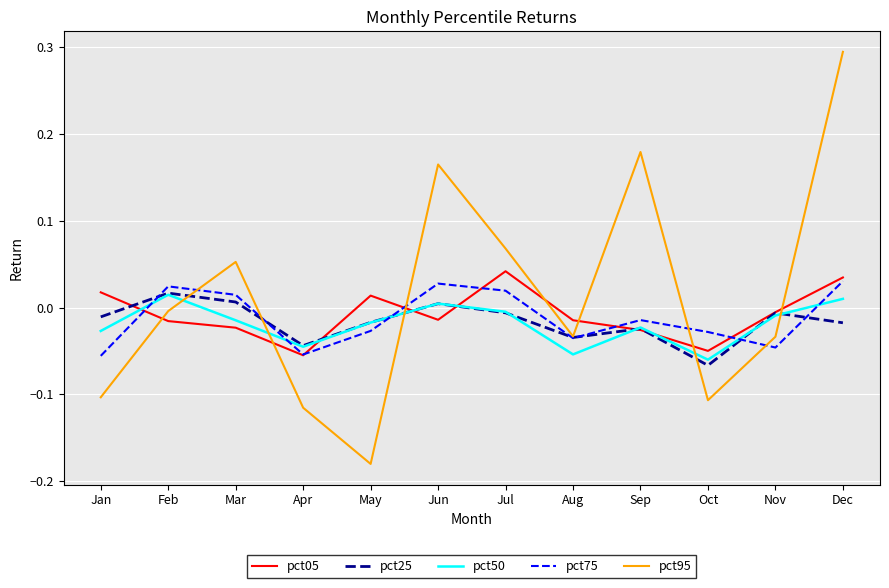

Count the number of categories in the chart.

12